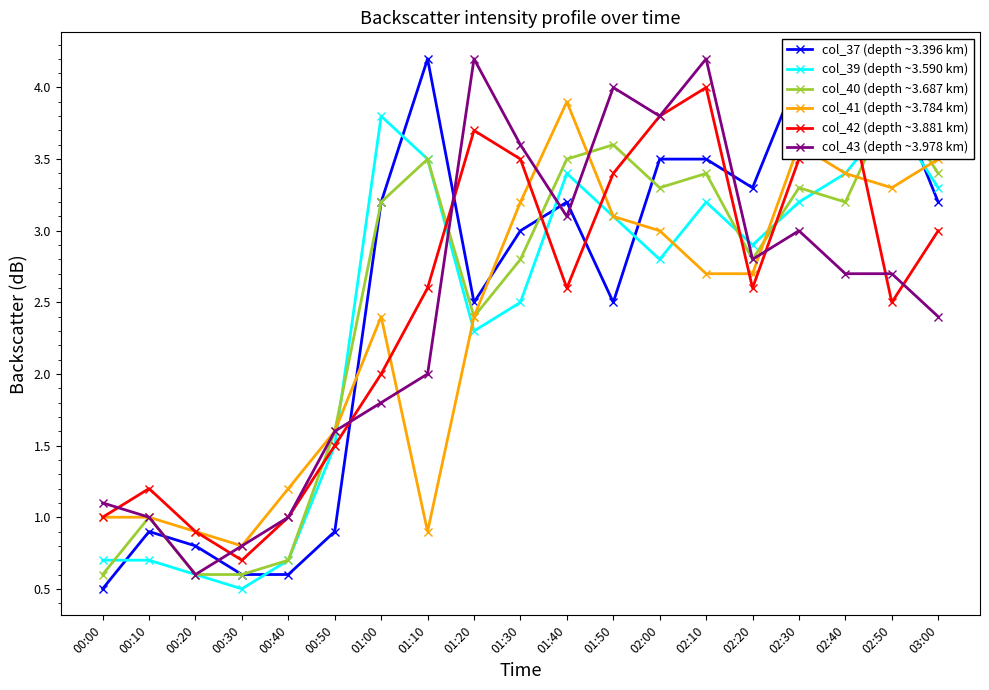

What position from the left is 01:50?

12